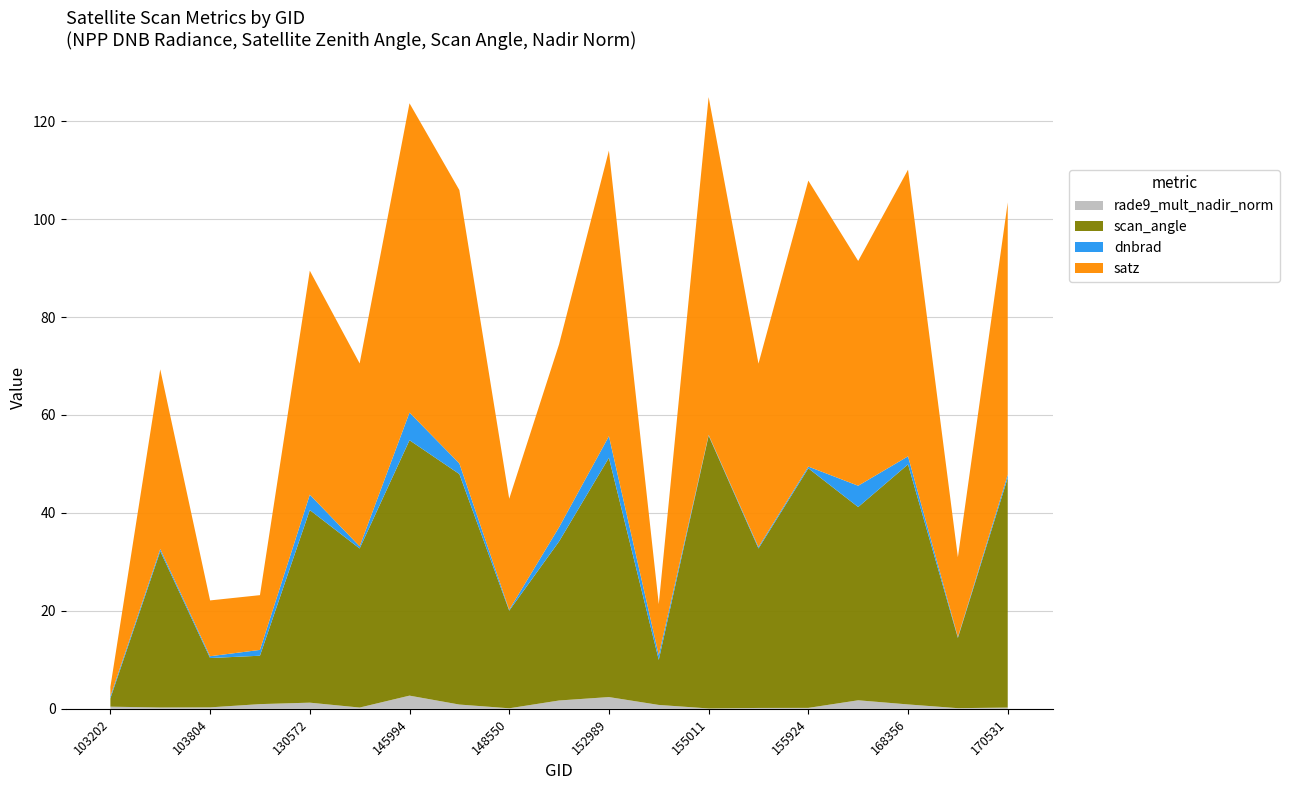

List the labels in order of dnbrad value, largest first.

145994, 152989, 157819, 130572, 152809, 146194, 168356, 107030, 153478, 170531, 103322, 131476, 103202, 103804, 155924, 155739, 169981, 148550, 155011